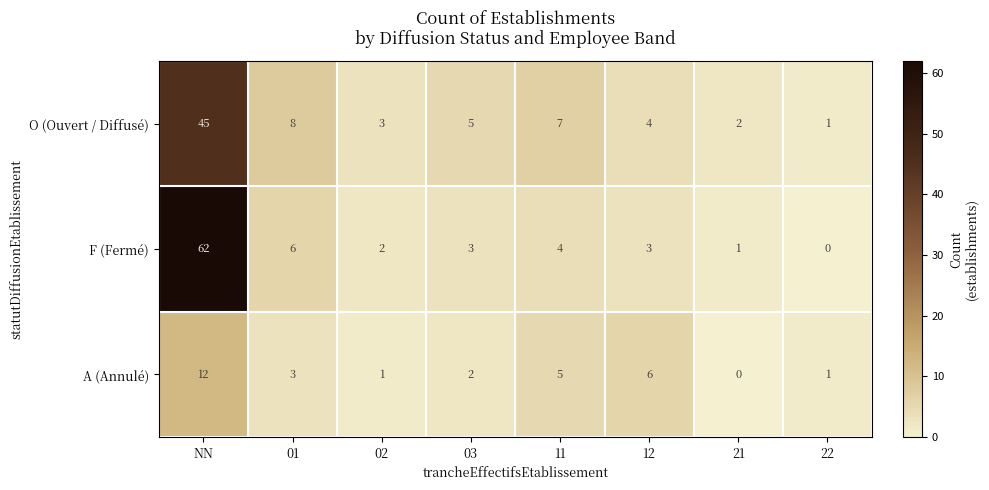

Reading left to right, extract all data points from this chart.

O (Ouvert / Diffusé): NN=45	01=8	02=3	03=5	11=7	12=4	21=2	22=1
F (Fermé): NN=62	01=6	02=2	03=3	11=4	12=3	21=1	22=0
A (Annulé): NN=12	01=3	02=1	03=2	11=5	12=6	21=0	22=1